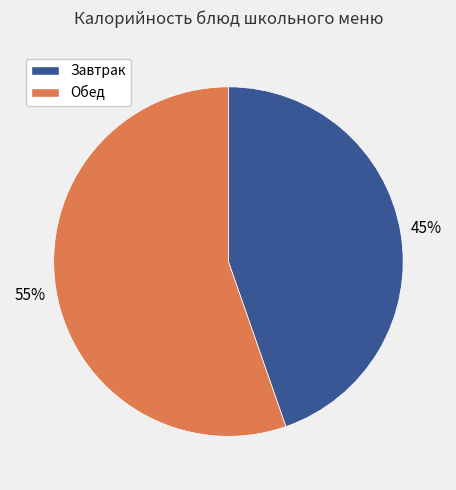

Between Обед and Завтрак, which is larger?

Обед